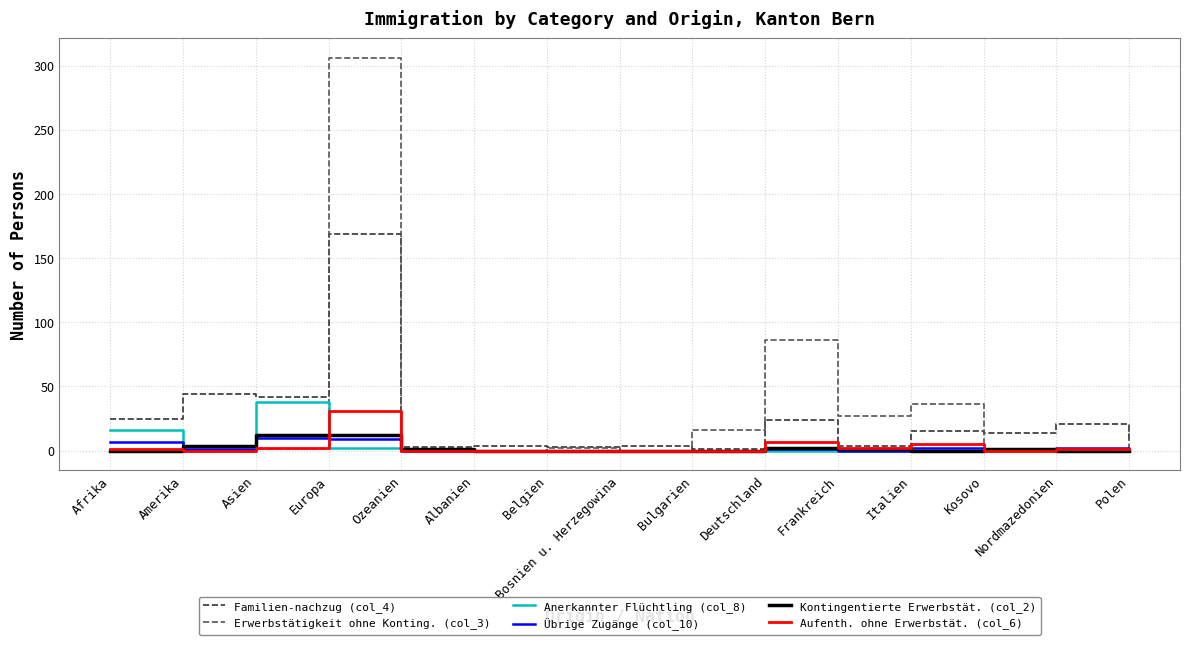

Which series has the widest spread of values?

Erwerbstätigkeit ohne Konting. (col_3)